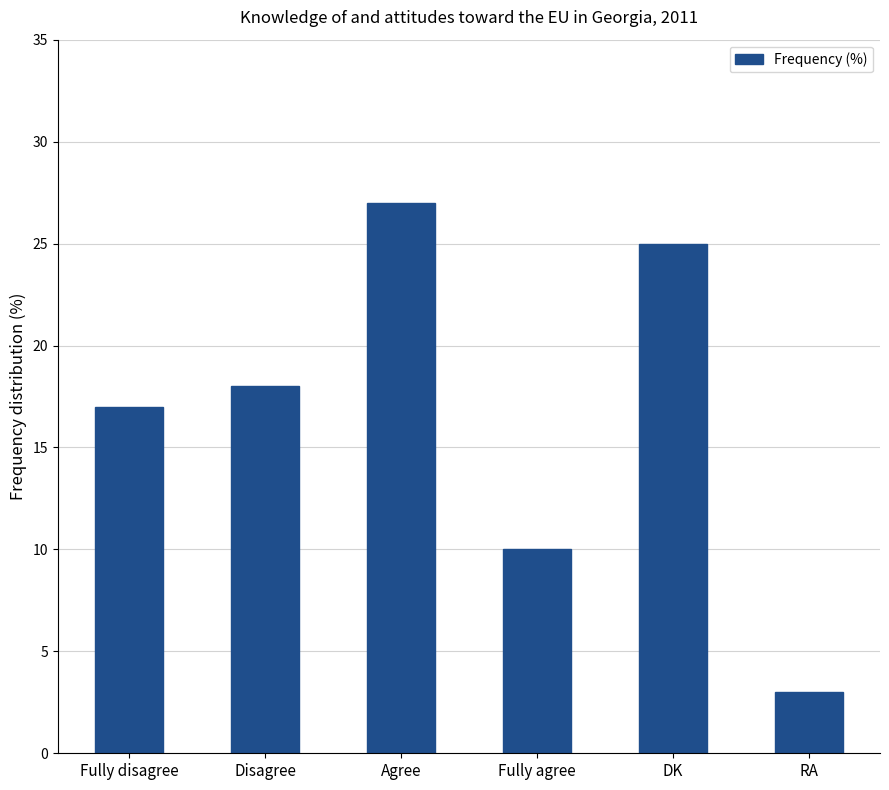

How many data points does each series have?

6